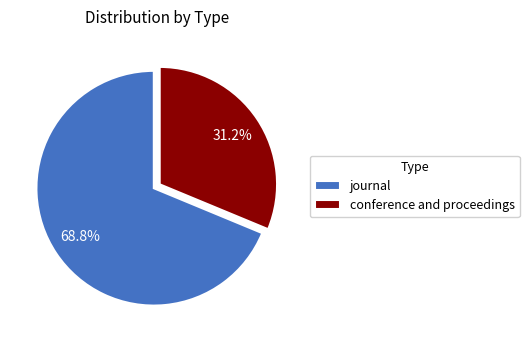

What percentage is the journal slice, to the nearest percent?

69%